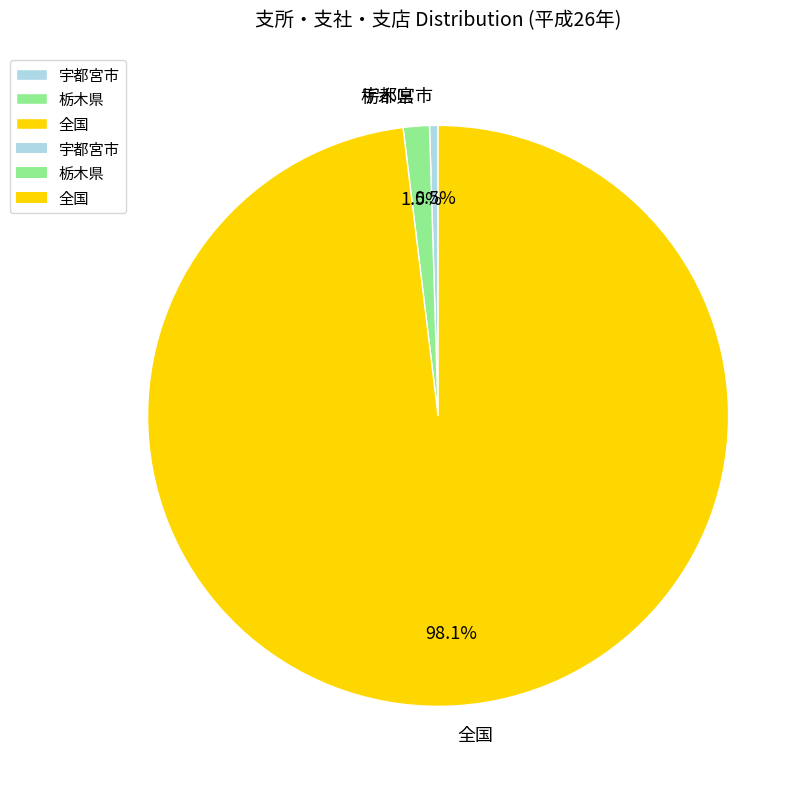

The 栃木県 slice represents 8% of the pie. True or false?

False